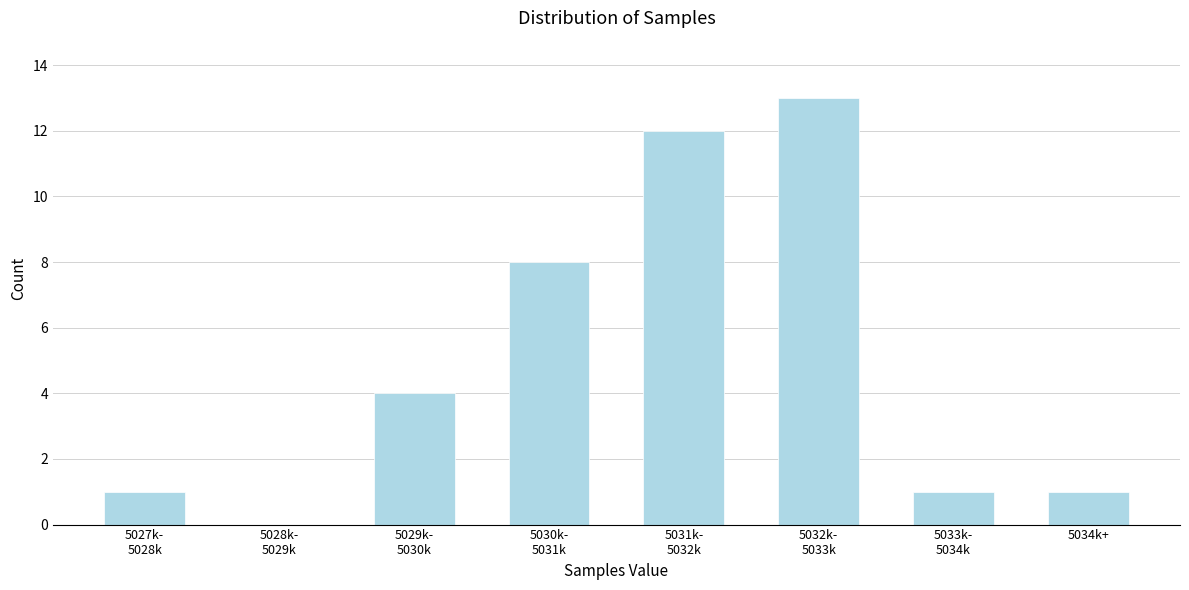

What is the greatest value displayed?

13